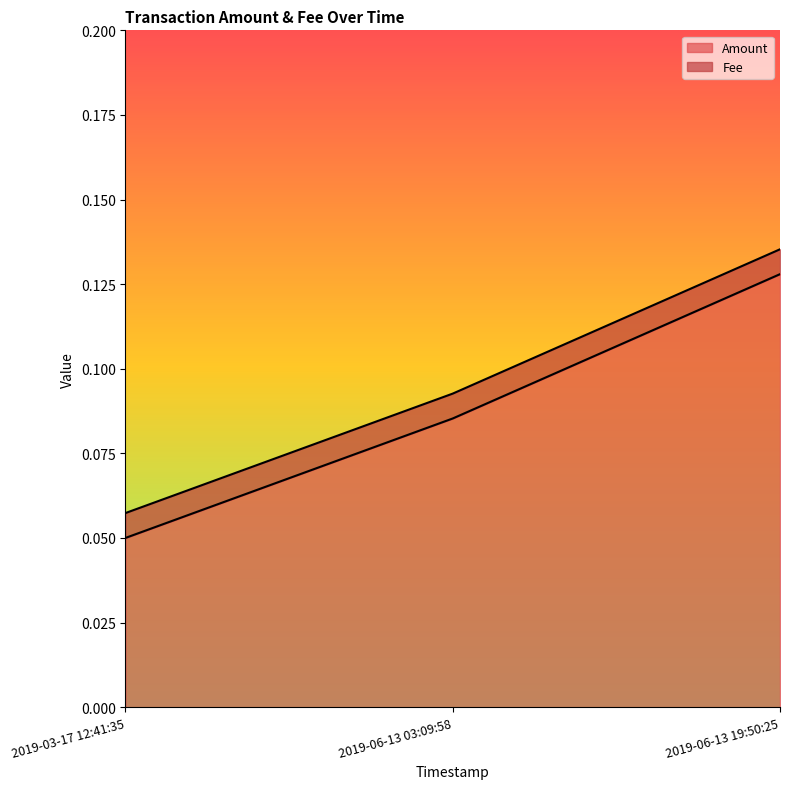

Is it true that Amount equals 0.2 at 2019-06-13 19:50:25?

False